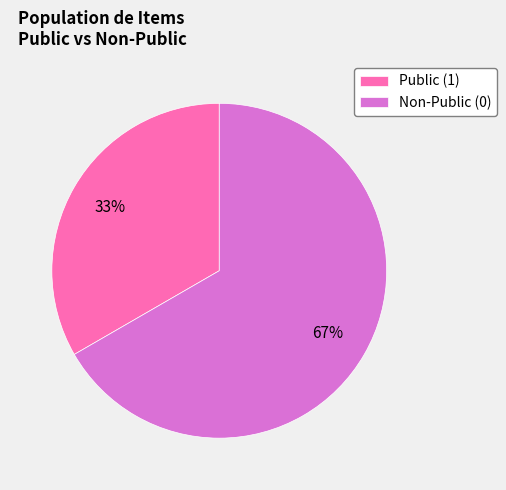

How many segments does this pie chart have?

2